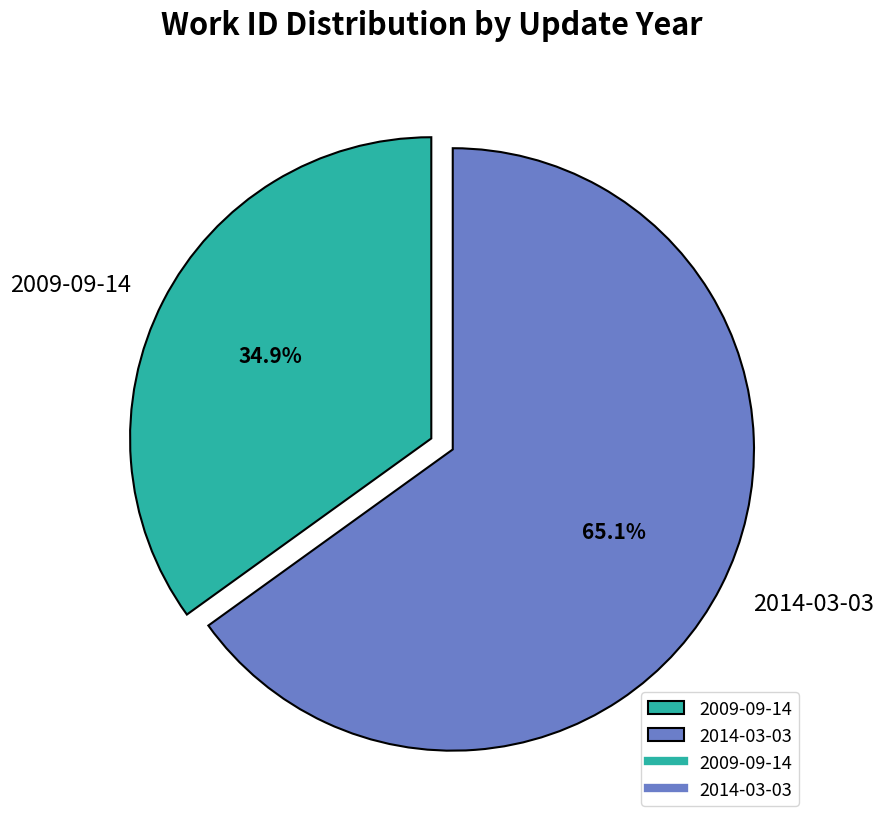

What is the smallest slice in the pie chart?

2009-09-14